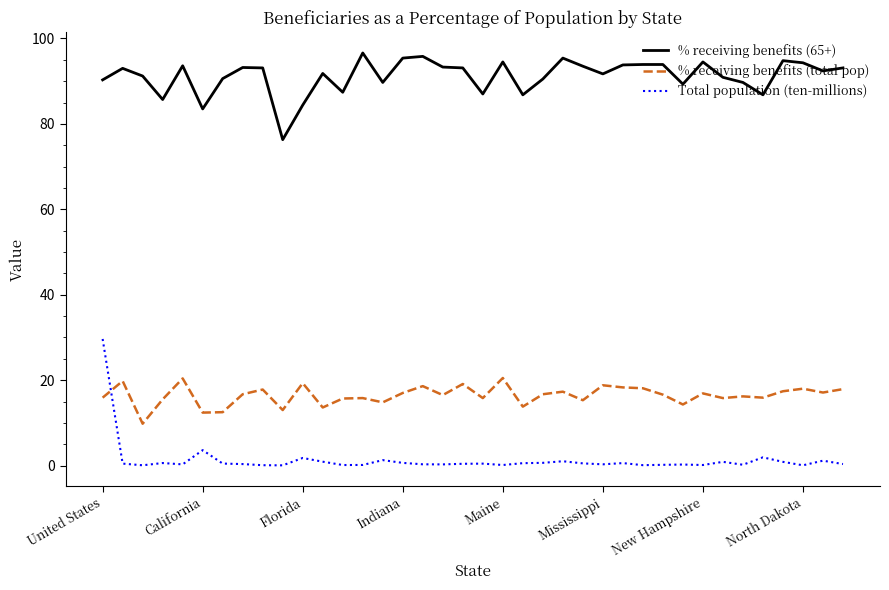

True or false: % receiving benefits (65+) and % receiving benefits (total pop) cross at least once.

False